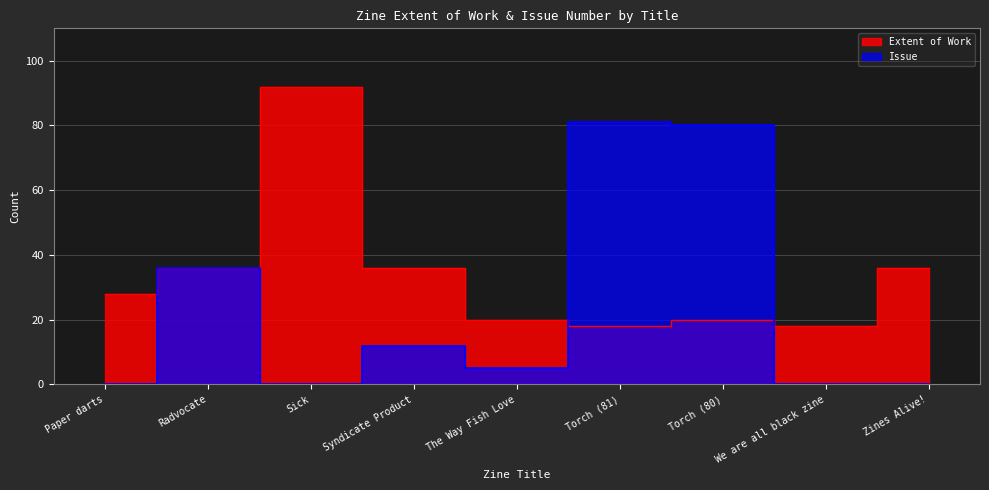

The Issue series shows 0 at Paper darts. True or false?

True